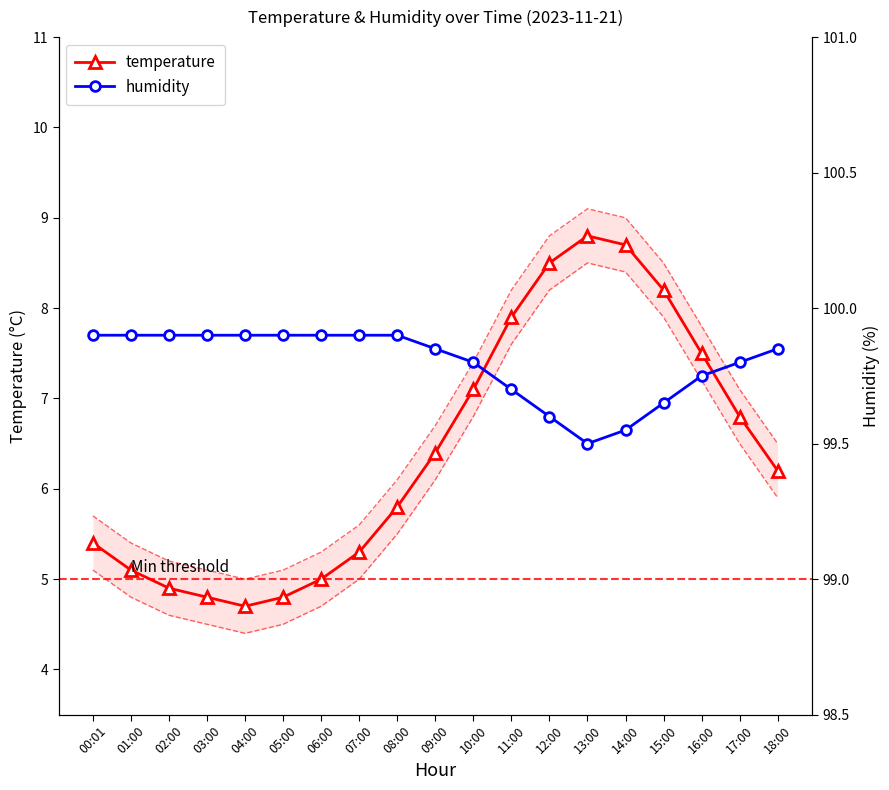

What is the maximum value for humidity?

99.9